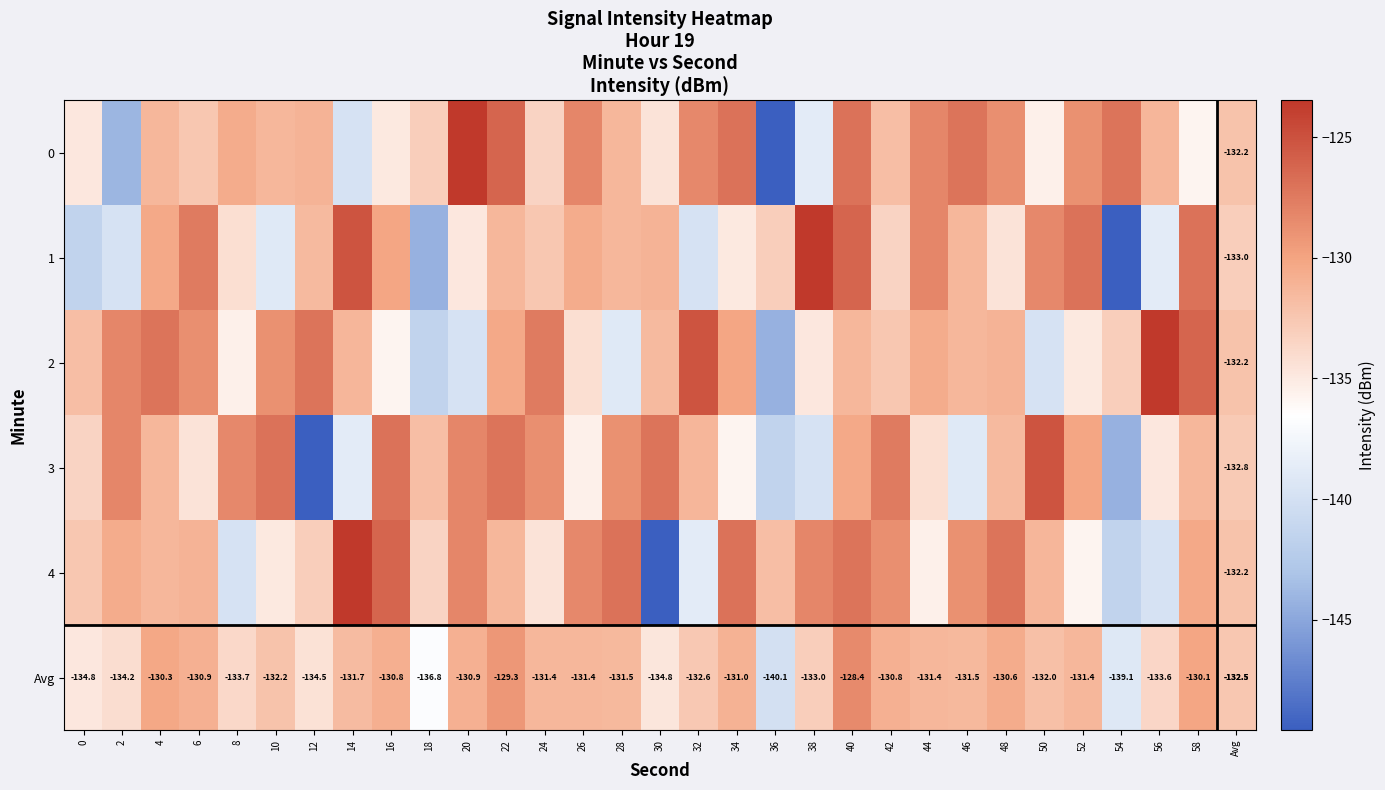

At which category does the chart reach its minimum across all series?

36